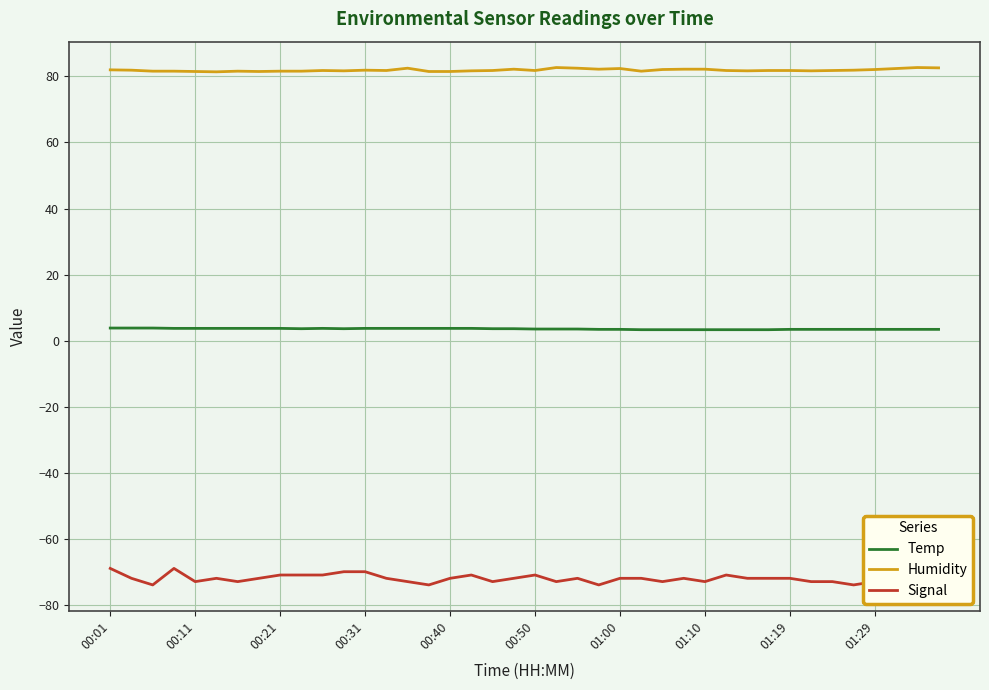

Which has a higher value, 33 or 21?

21